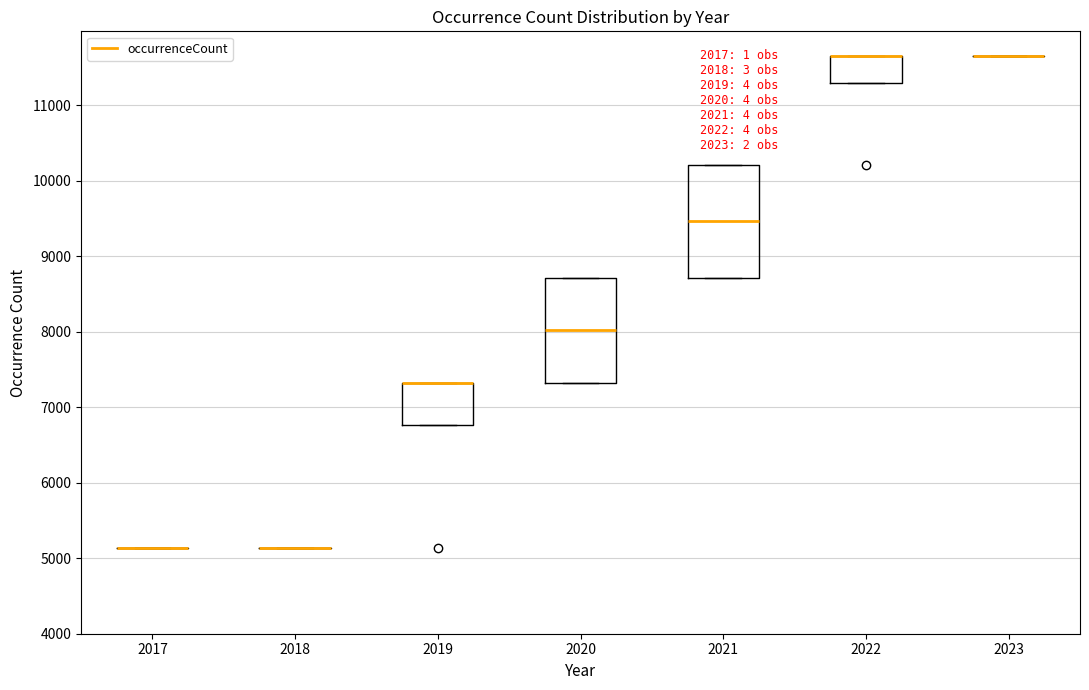

Reading left to right, read every box against the y-axis: the position of its median line, the range the box covers, and the ends of its whiskers. The values are not printed on the chart, so give them approximately, as read against the axis.

2017: box collapsed to a line at 5100, whiskers 5100 to 5100
2018: box collapsed to a line at 5100, whiskers 5100 to 5100
2019: median 7300 (drawn on the box's upper edge), box 6800 to 7300, whiskers 6800 to 7300
2020: median 8000, box 7300 to 8700, whiskers 7300 to 8700
2021: median 9500, box 8700 to 10200, whiskers 8700 to 10200
2022: median 11700 (drawn on the box's upper edge), box 11300 to 11700, whiskers 11300 to 11700
2023: box collapsed to a line at 11700, whiskers 11700 to 11700